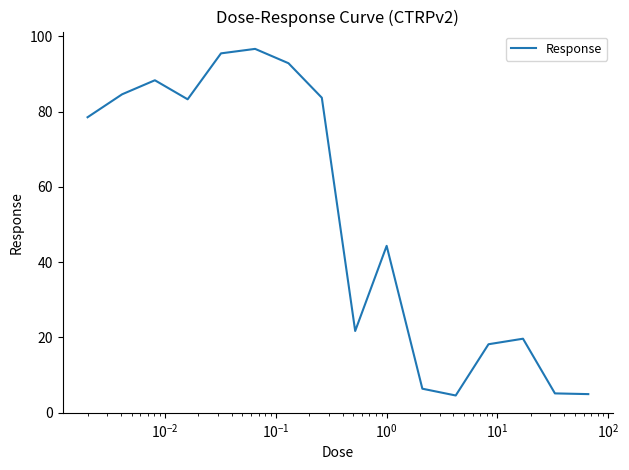

What is the smallest value displayed?

4.6